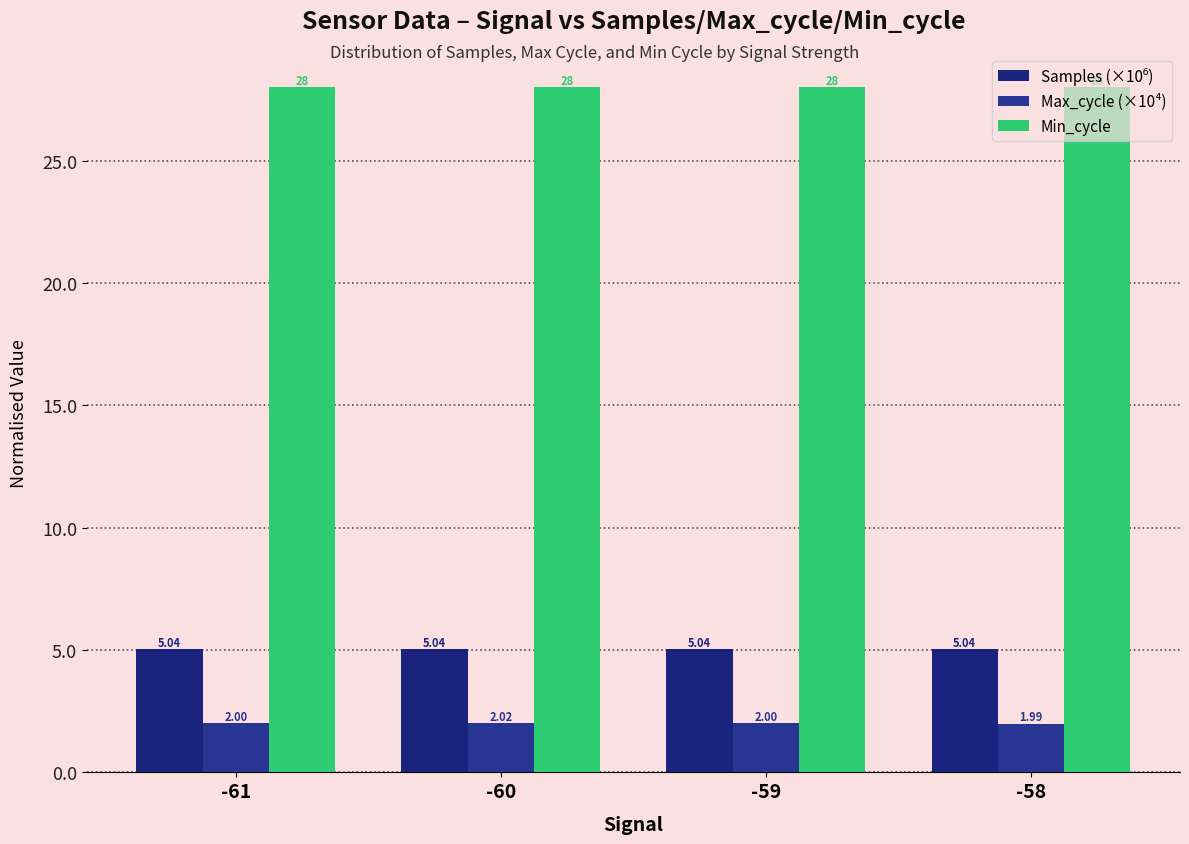

Reading left to right, extract all data points from this chart.

Samples (×10⁶): 5.0	5.0	5.0	5.0
Max_cycle (×10⁴): 2.0	2.0	2.0	2.0
Min_cycle: 28.0	28.0	28.0	28.0